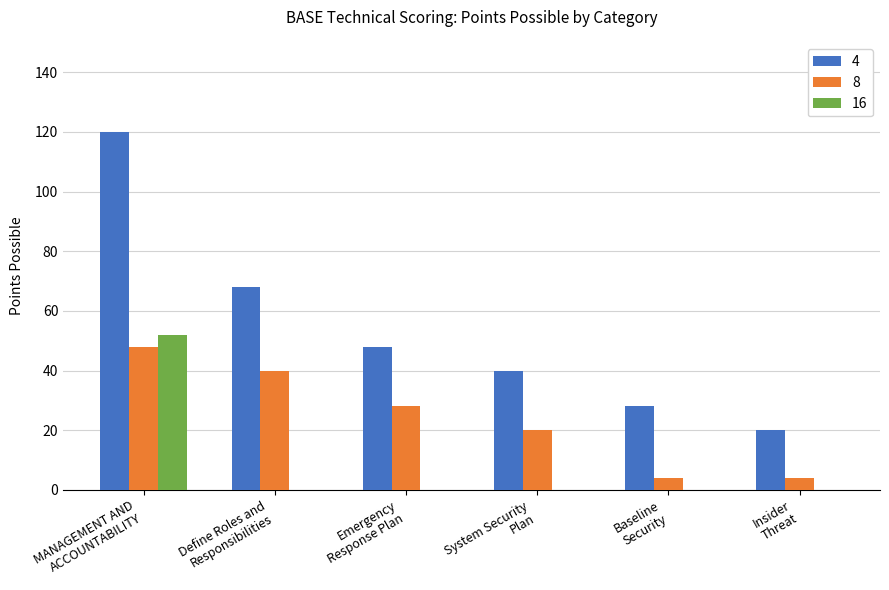

At which label does 16 reach its peak?

MANAGEMENT AND
ACCOUNTABILITY